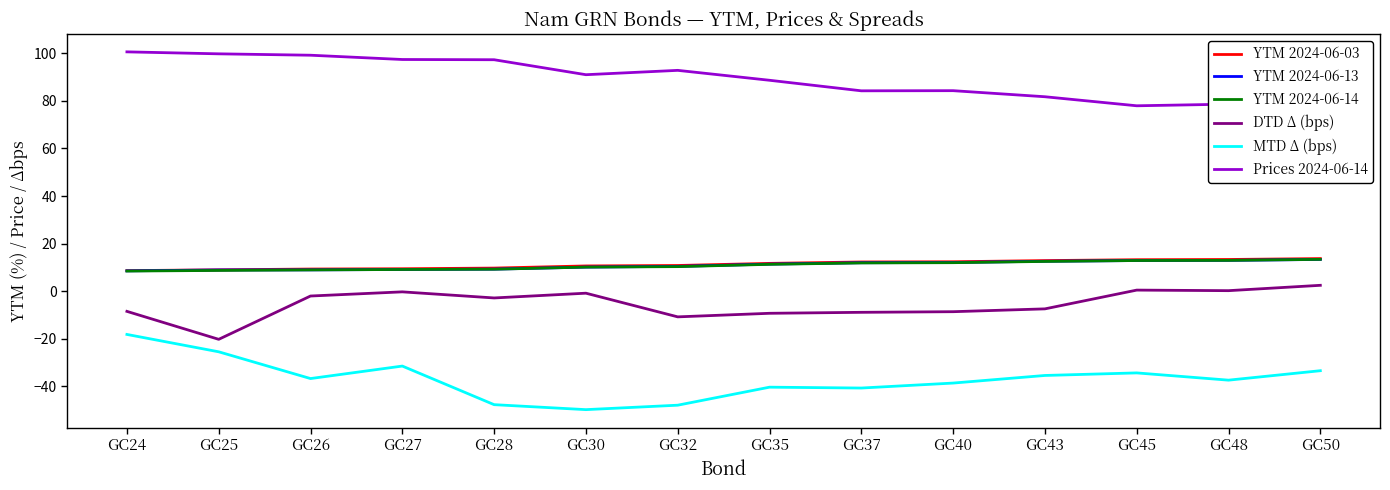

At GC24, list the series in order from largest to smallest.

Prices 2024-06-14, YTM 2024-06-03, YTM 2024-06-13, YTM 2024-06-14, DTD Δ (bps), MTD Δ (bps)